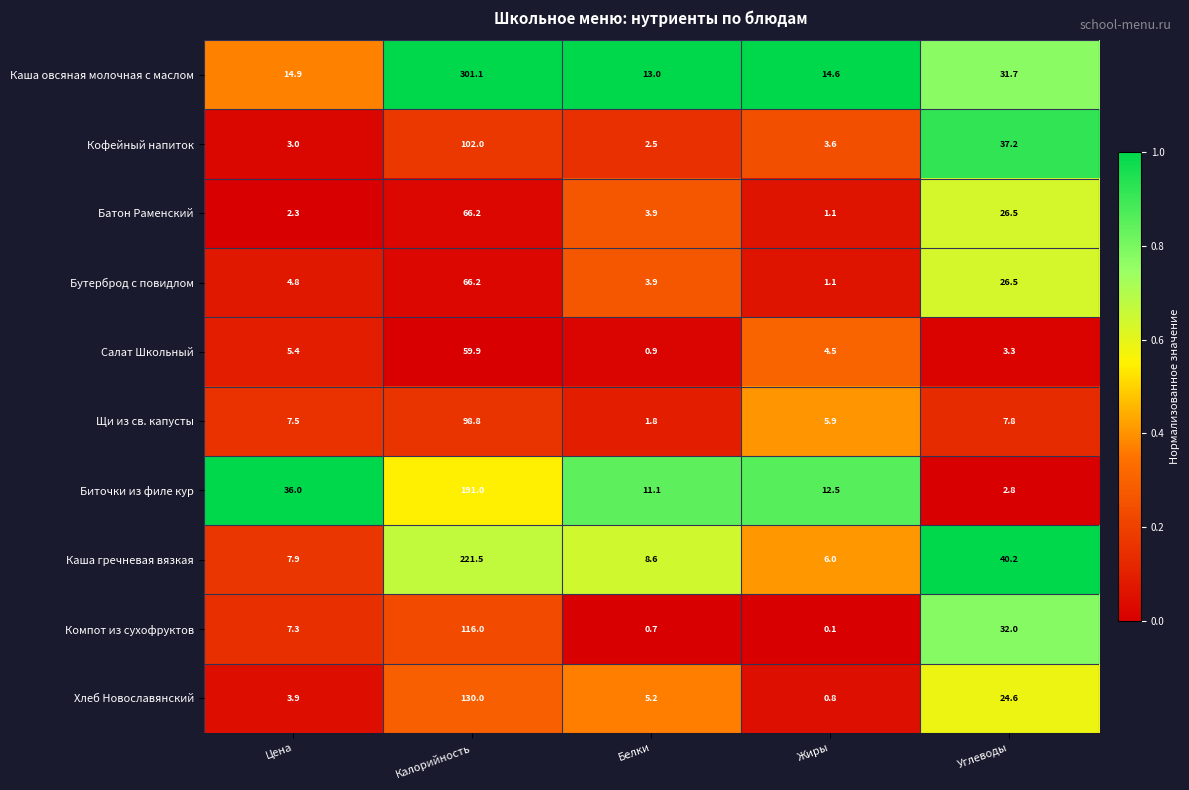

What is the highest value of the Салат Школьный series?

59.9